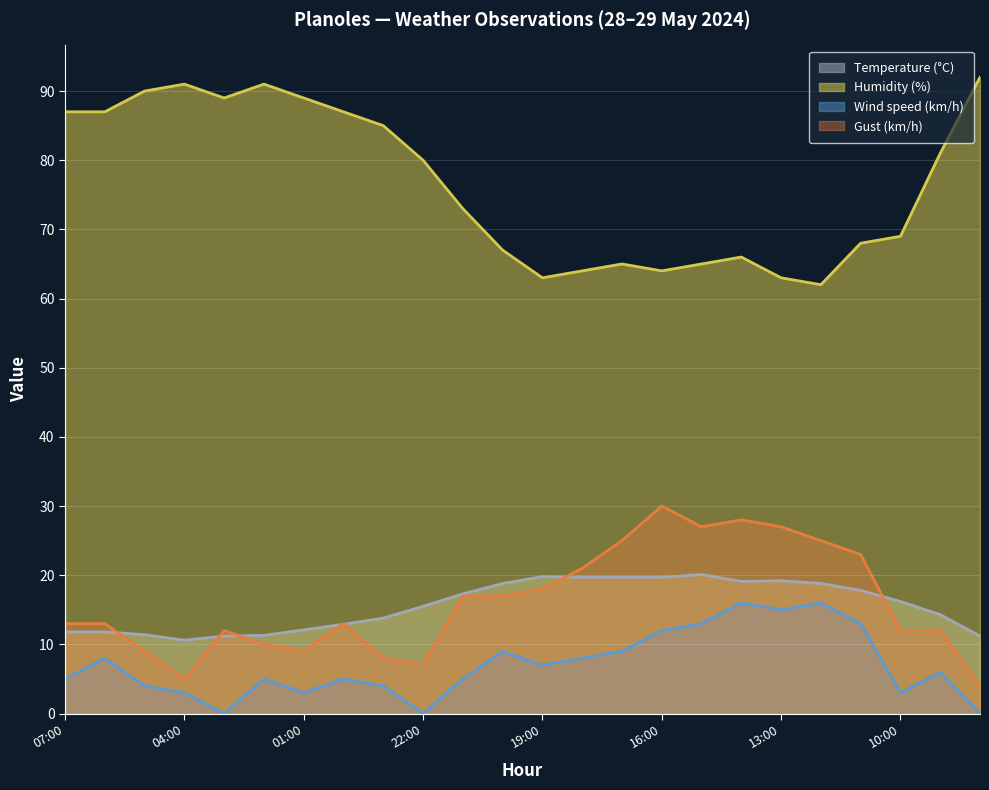

What is the total value across all series at 09:00?

113.3